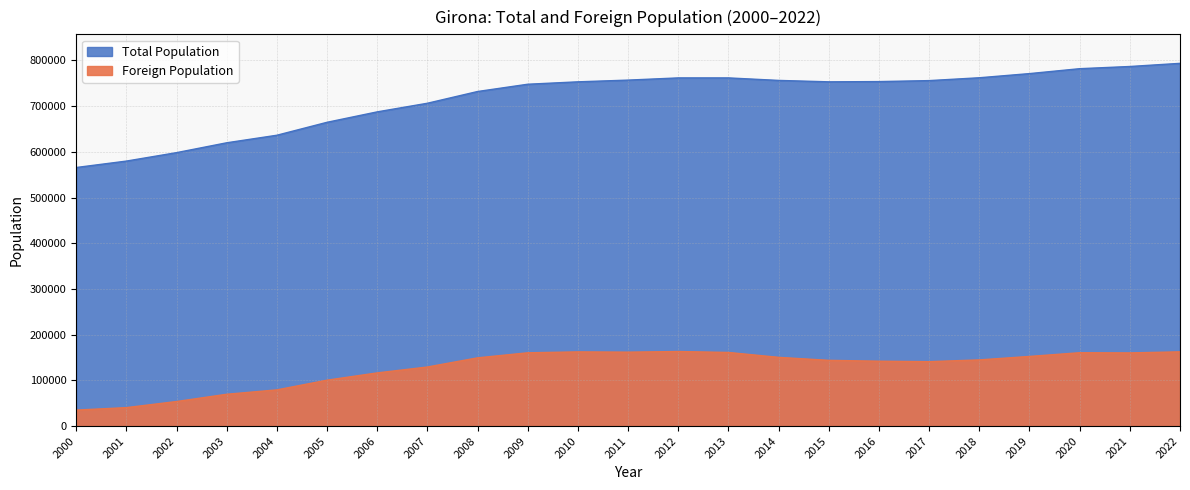

Where is Foreign Population nearest to the value 99000?

2005